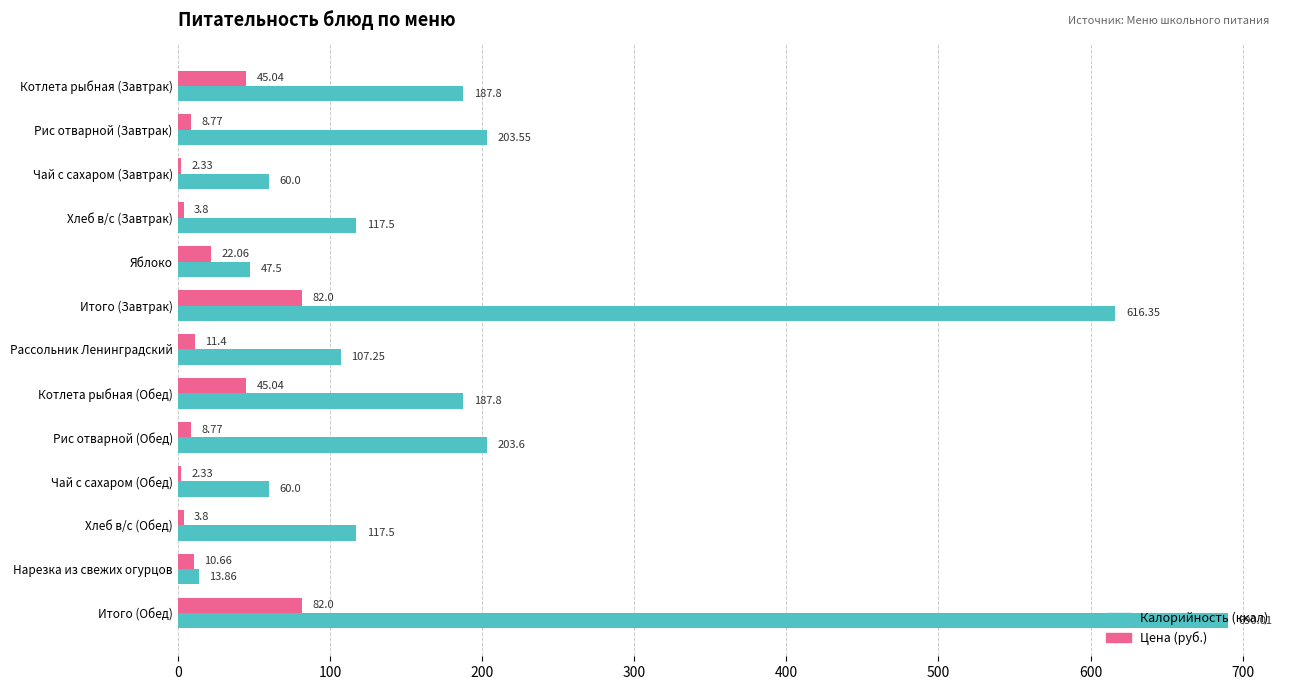

List the series in order of their peak value, lowest first.

Цена (руб.), Калорийность (ккал)